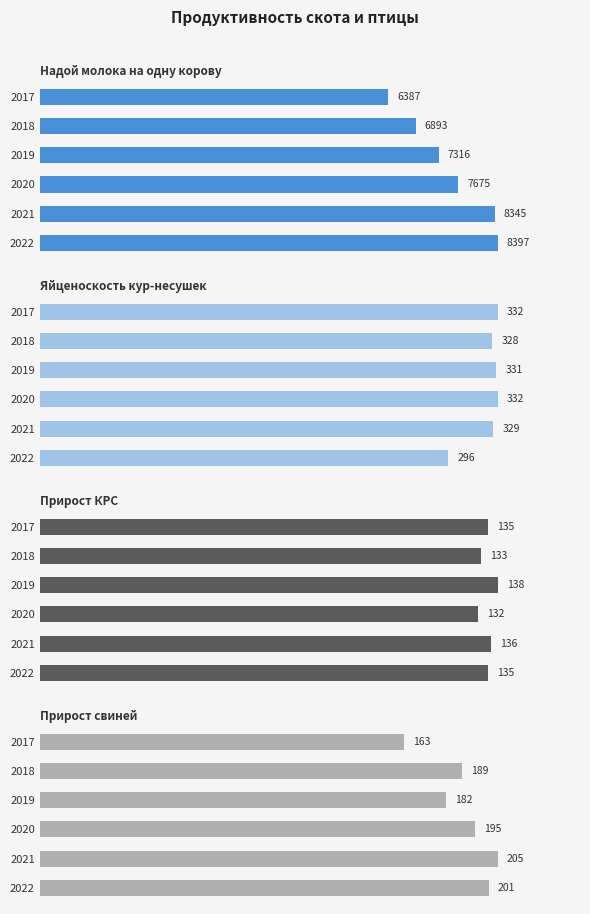

What is the maximum value for Прирост КРС?

138